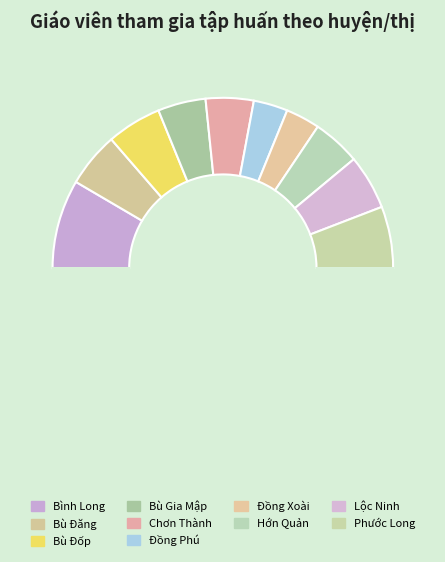

How many segments does this pie chart have?

11